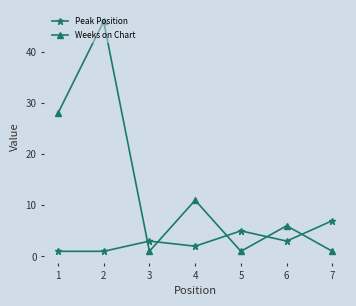

Is it true that Peak Position equals 1 at 1?

True